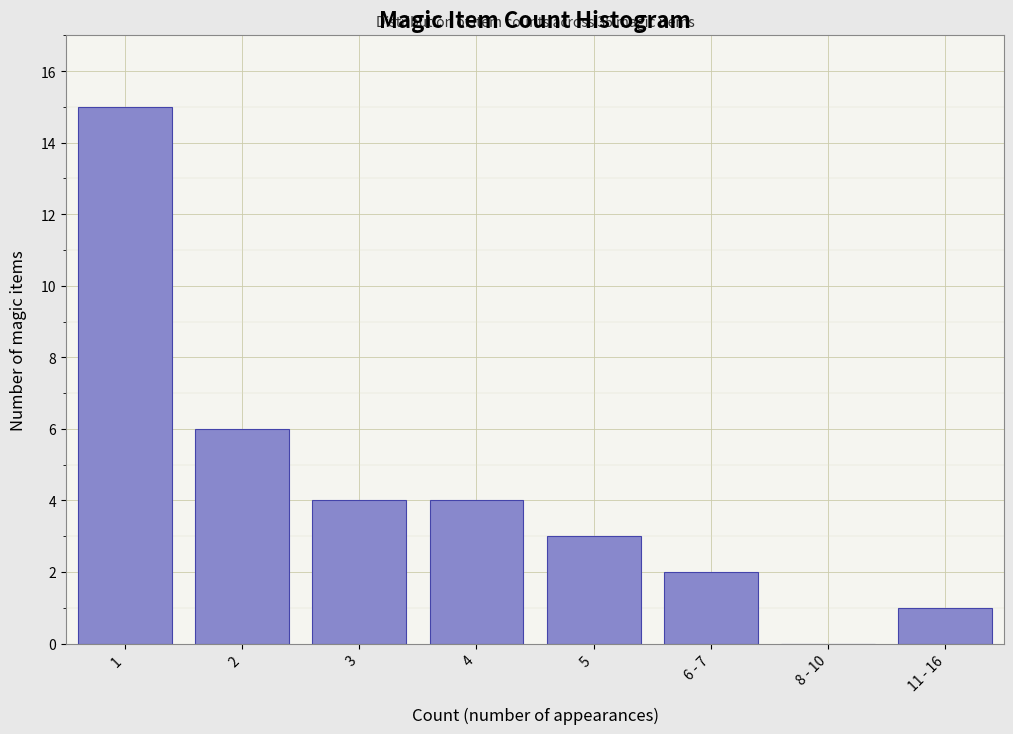

Reading left to right, extract all data points from this chart.

1=15	2=6	3=4	4=4	5=3	6 - 7=2	8 - 10=0	11 - 16=1